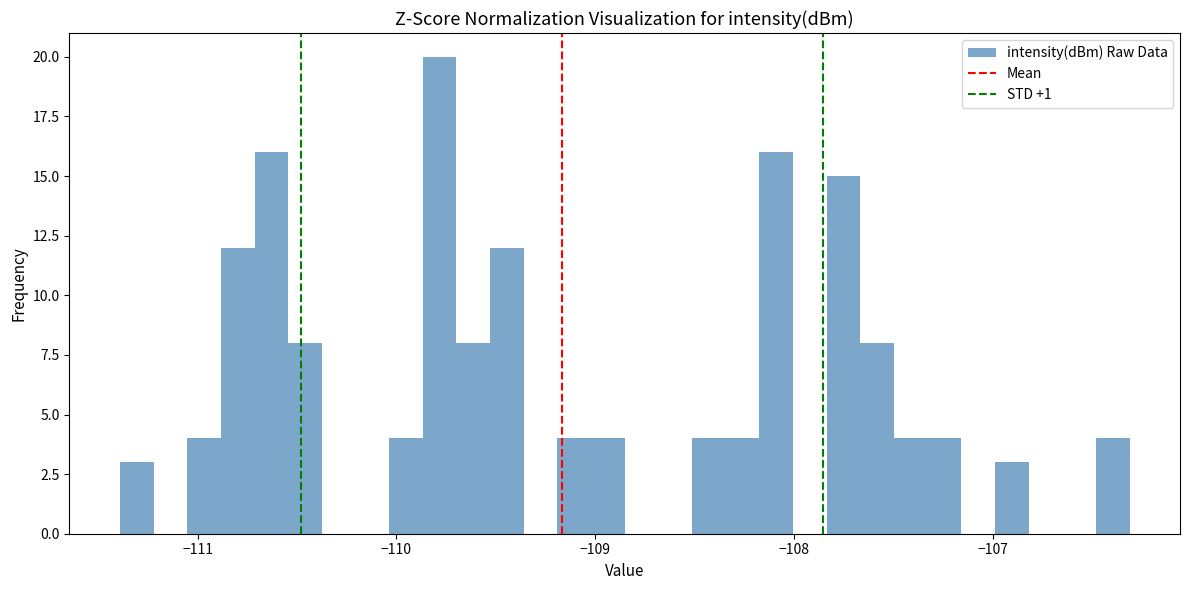

Read against the x-axis, roughly where is the centre of the tallest bar?

-109.8